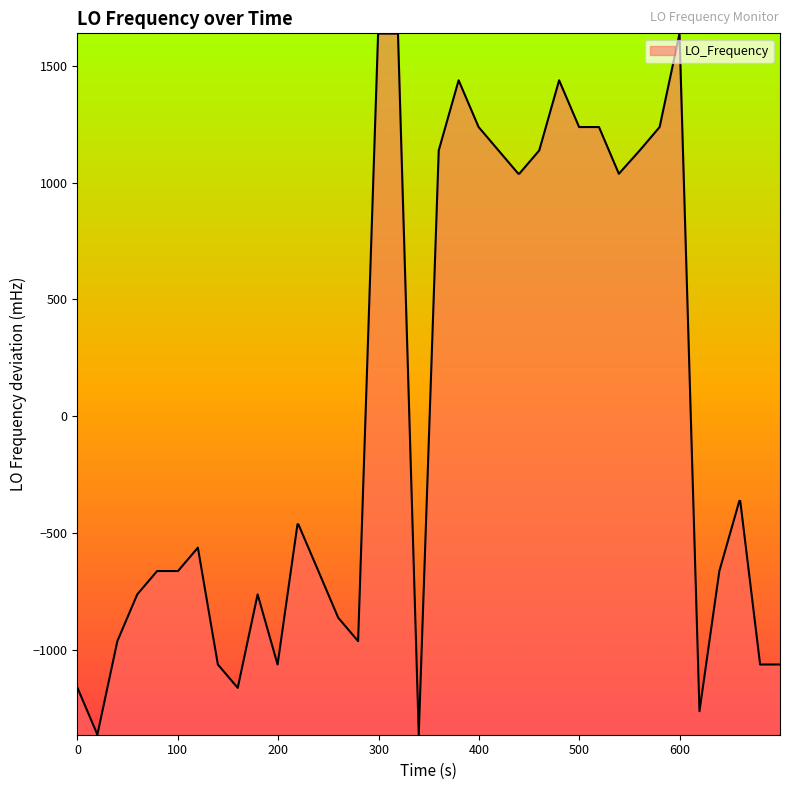

What is the minimum value shown in the chart?

-1362.5